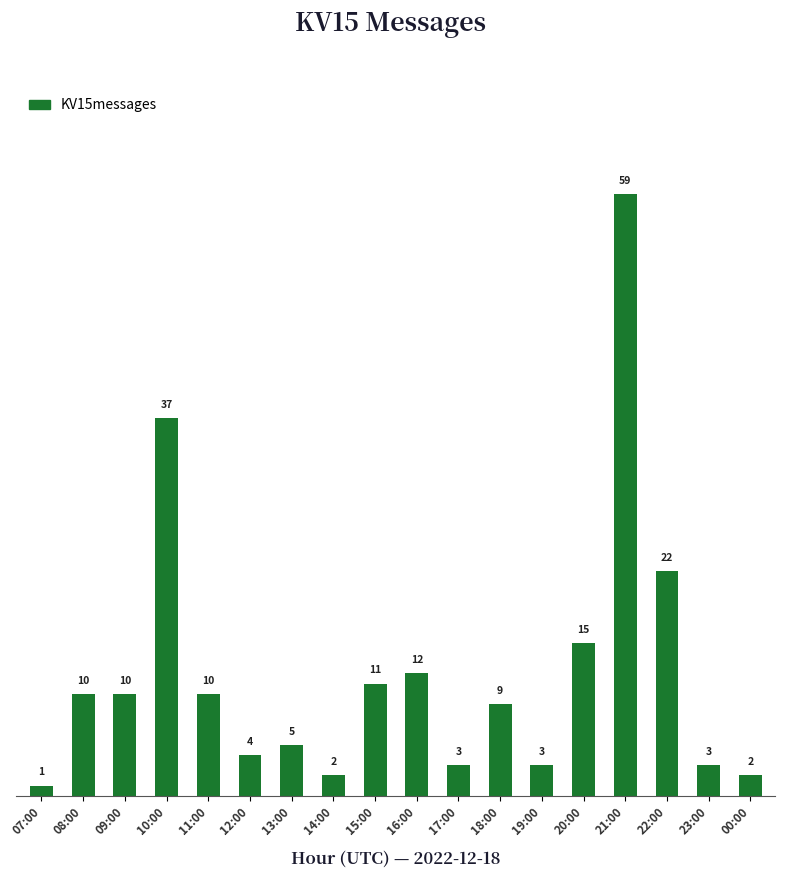

How many data points are less than 10?

9